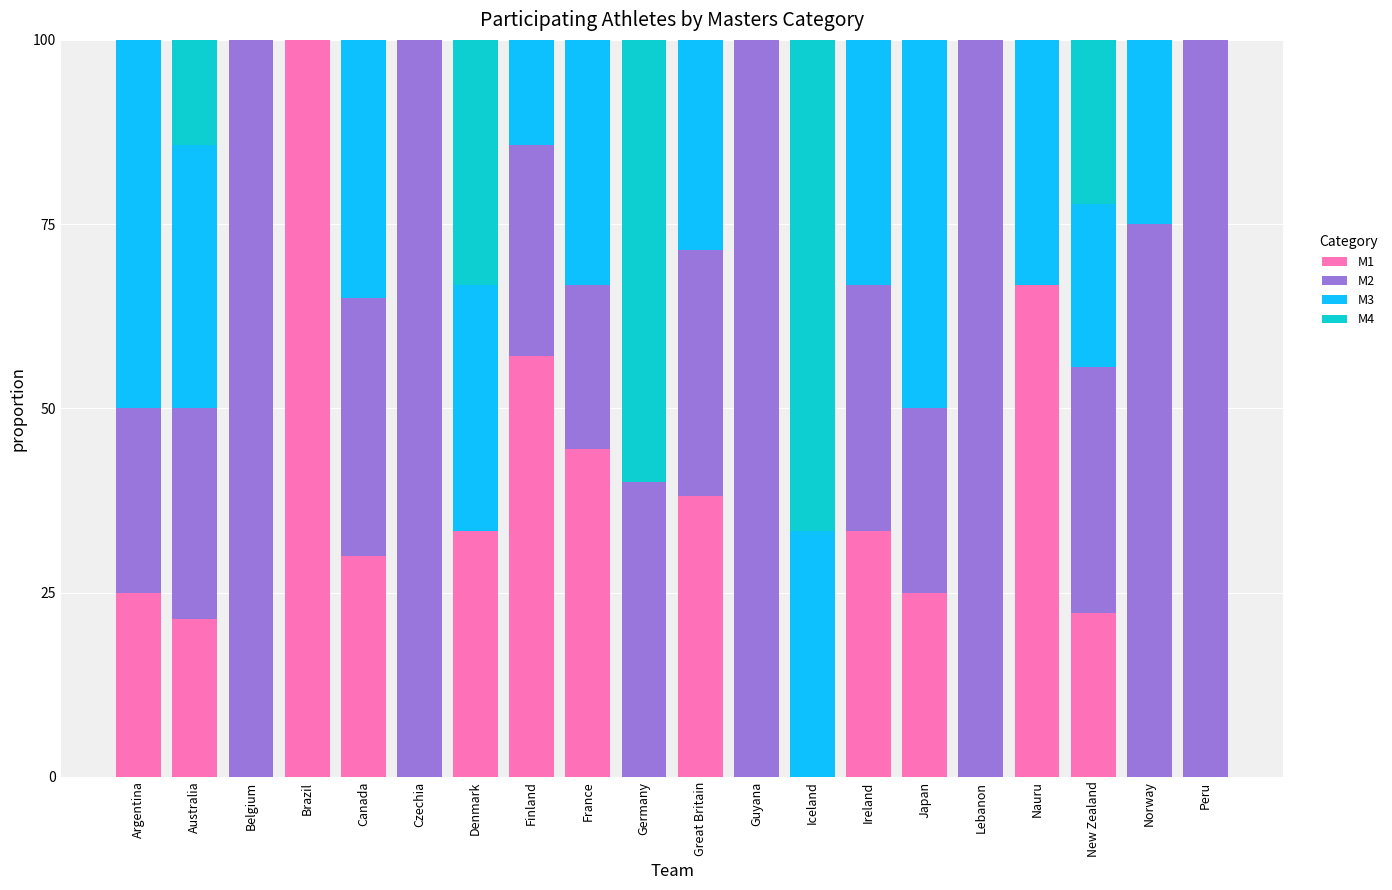

The M1 series shows 13.1 at Canada. True or false?

False